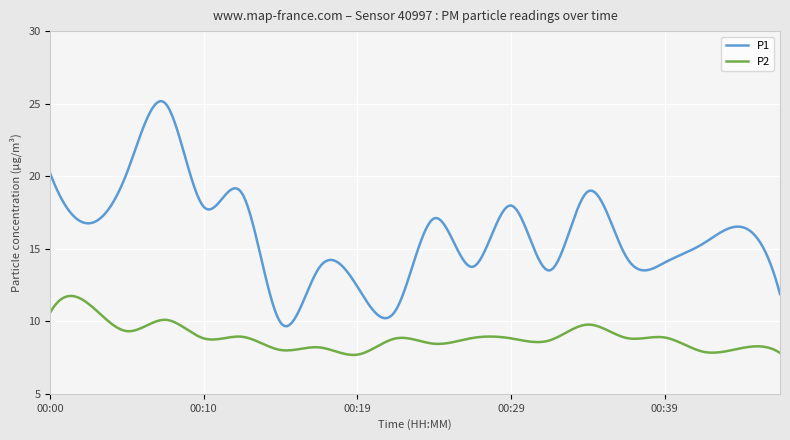

Rank the series by their average value, from lowest to highest.

P2, P1